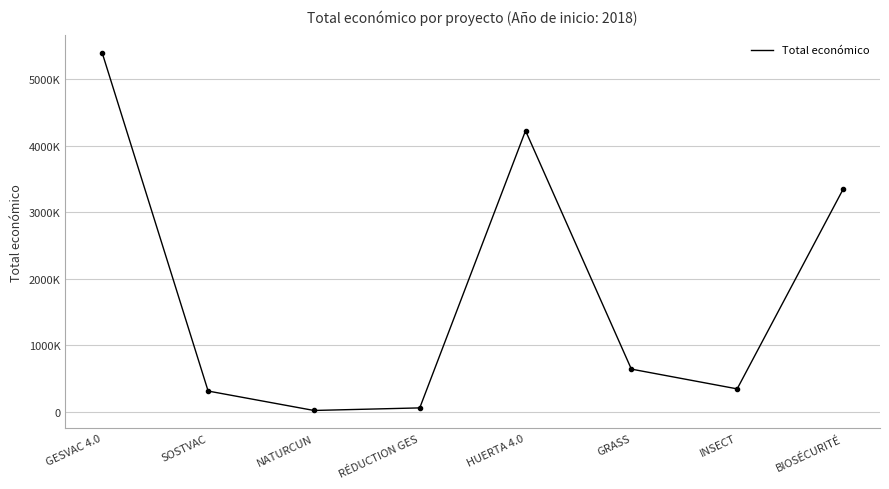

Which label corresponds to the largest value in the chart?

GESVAC 4.0